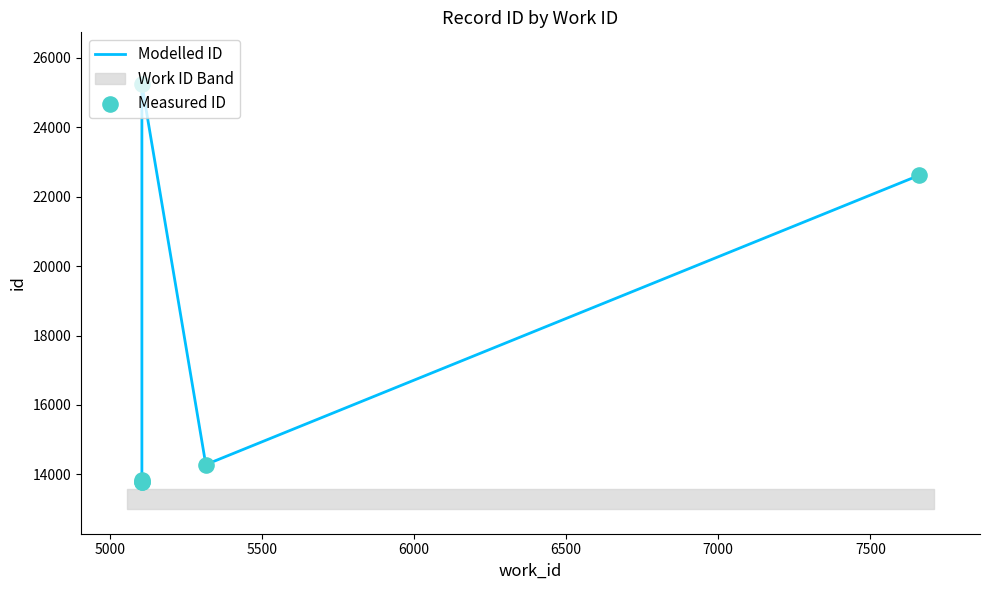

Which series has the largest total across all categories?

Modelled ID